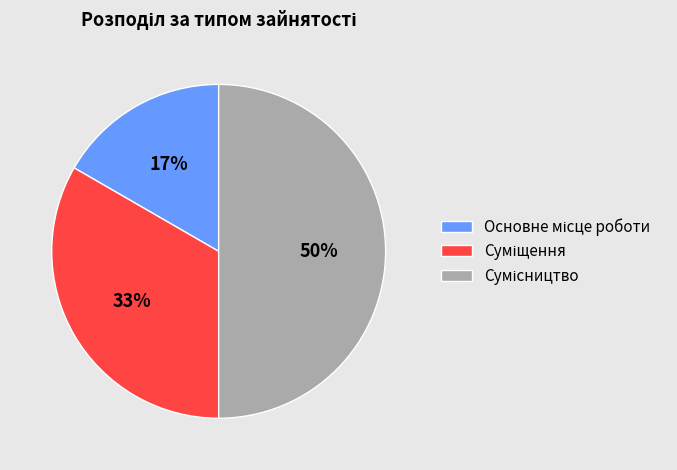

To the nearest percent, what is the difference between the largest and smallest slice percentages?

33%